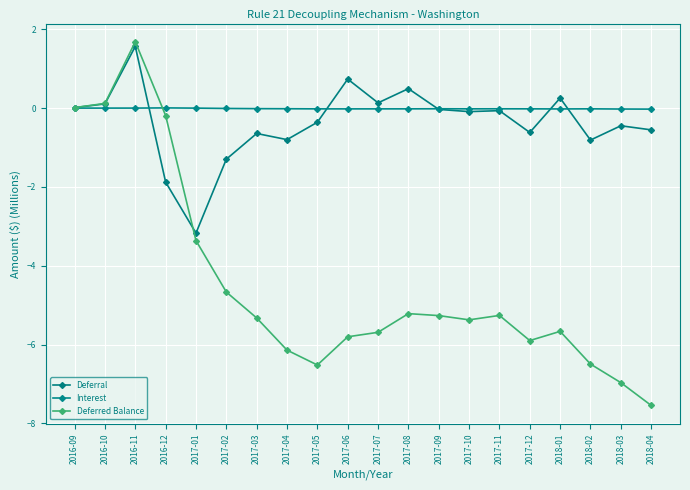

Between 2017-08 and 2016-12, which is larger?

2017-08